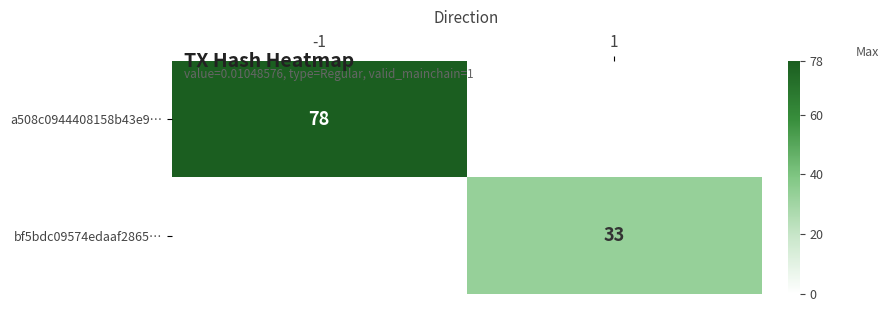

The value of a508c0944408158b43e9… at -1 is 78. True or false?

True